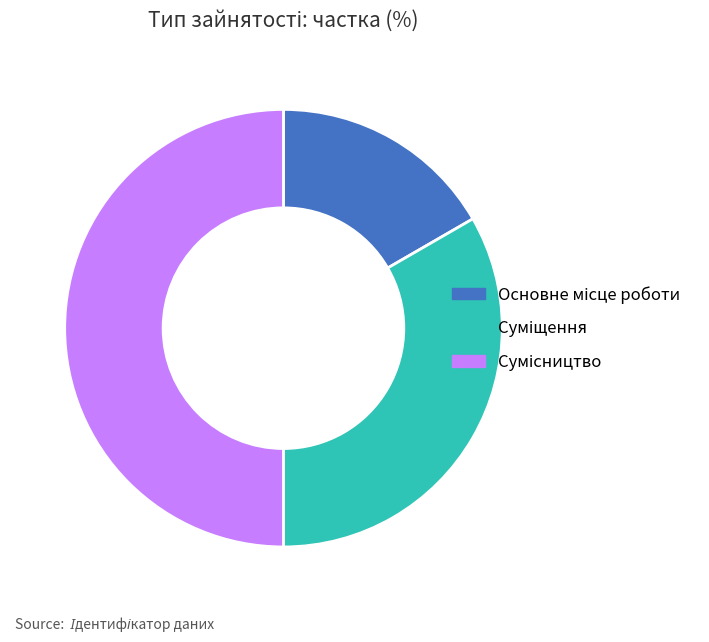

To the nearest percent, what is the combined percentage of Основне місце роботи and Суміщення?

50%